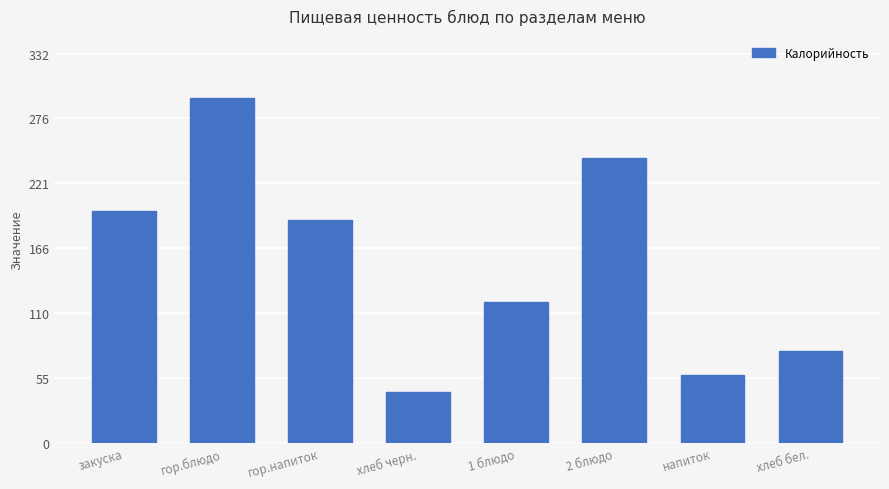

Read the value at напиток.

58.0